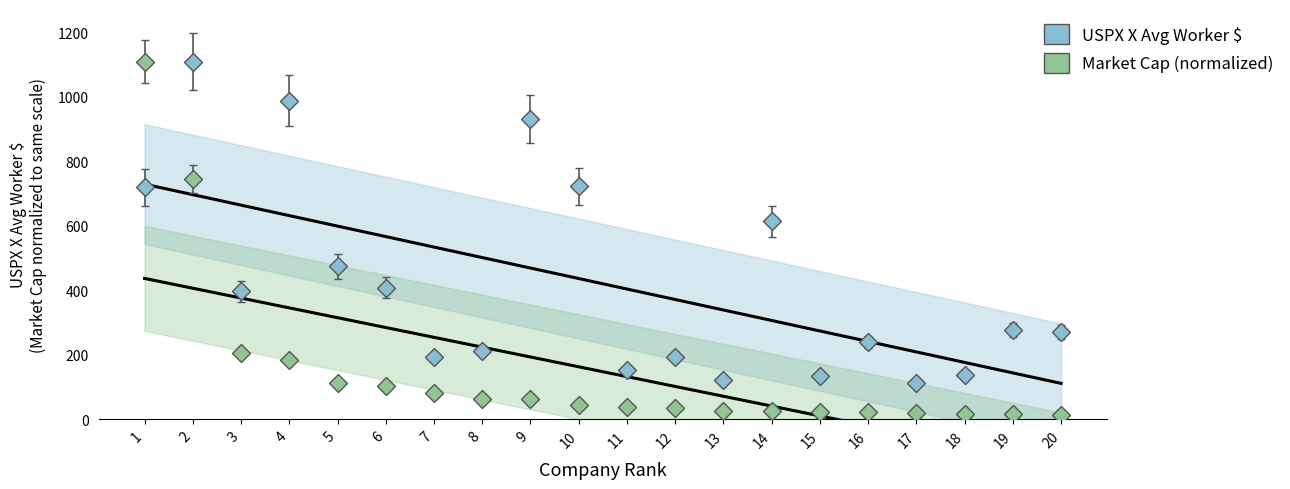

What is the total value across all series at 6?

478.9